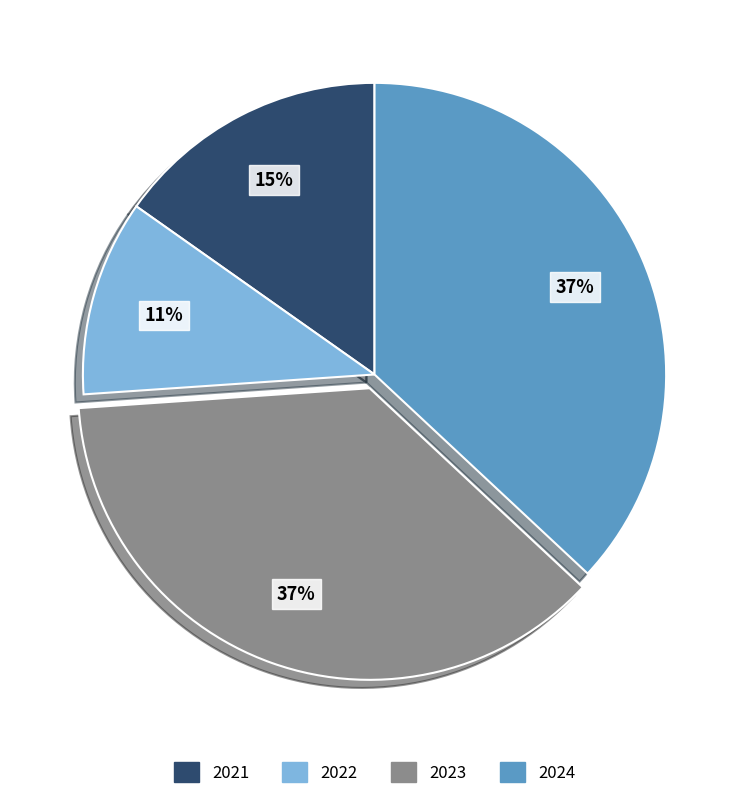

To the nearest percent, what is the difference between the 2023 and 2022 slice percentages?

26%